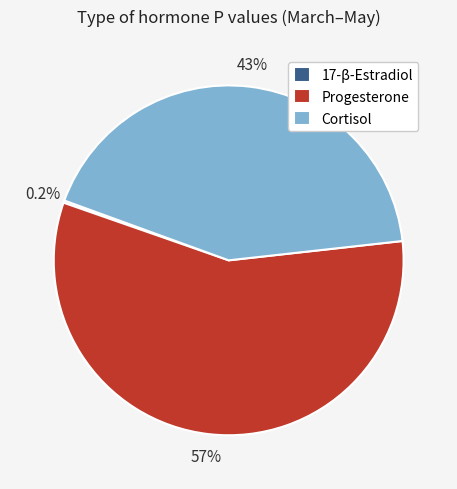

Is the sum of Progesterone and Cortisol greater than half?

Yes